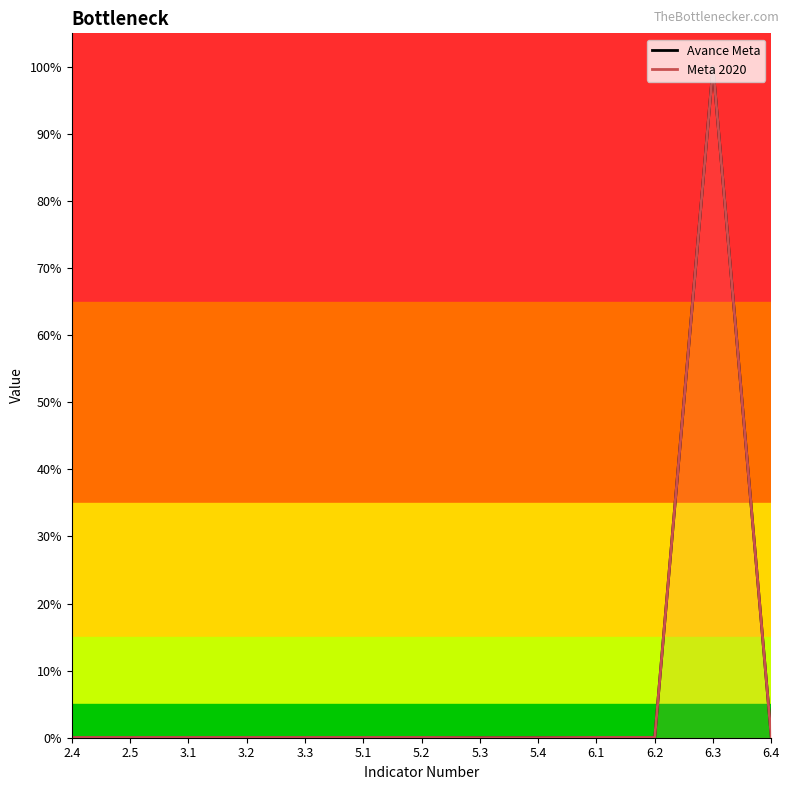

Reading right to left, list all the values displayed in this chart.

Avance Meta: 6.4=0.0	6.3=1.0	6.2=0.0	6.1=0.0	5.4=0.0	5.3=0.0	5.2=0.0	5.1=0.0	3.3=0.0	3.2=0.0	3.1=0.0	2.5=0.0	2.4=0.0
Meta 2020: 6.4=0.0	6.3=1.0	6.2=0.0	6.1=0.0	5.4=0.0	5.3=0.0	5.2=0.0	5.1=0.0	3.3=0.0	3.2=0.0	3.1=0.0	2.5=0.0	2.4=0.0